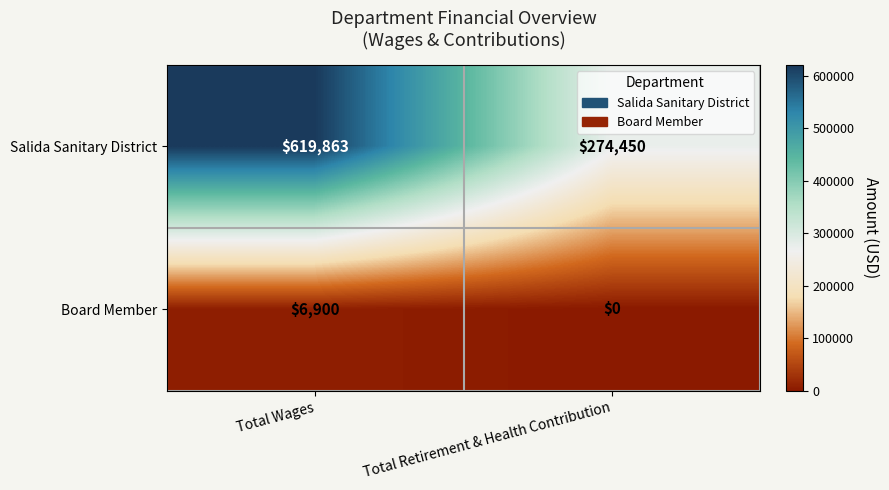

Reading left to right, what are all the values shown in this chart?

Salida Sanitary District: Total Wages=619863	Total Retirement & Health Contribution=274450
Board Member: Total Wages=6900	Total Retirement & Health Contribution=0